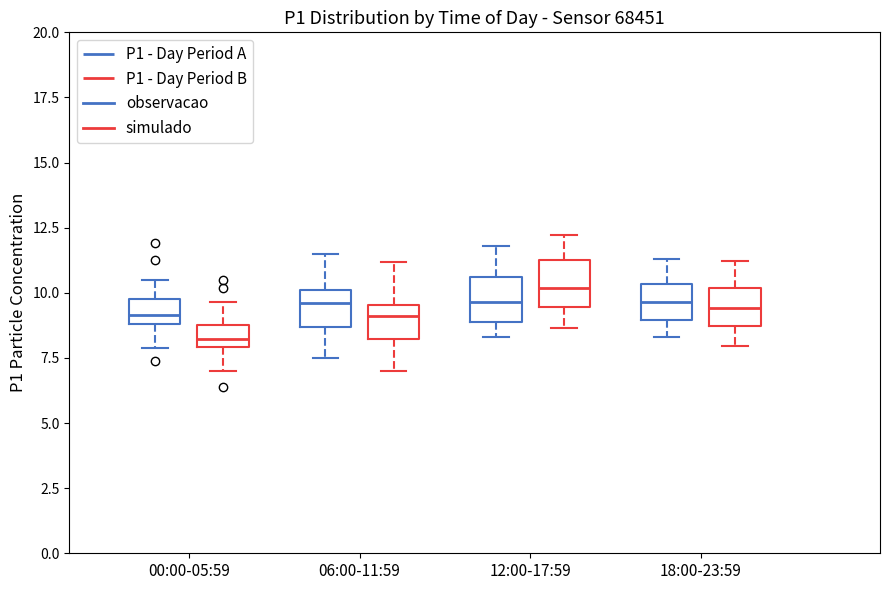

Which box has the highest median line?

12:00-17:59 (P1 - Day Period B)